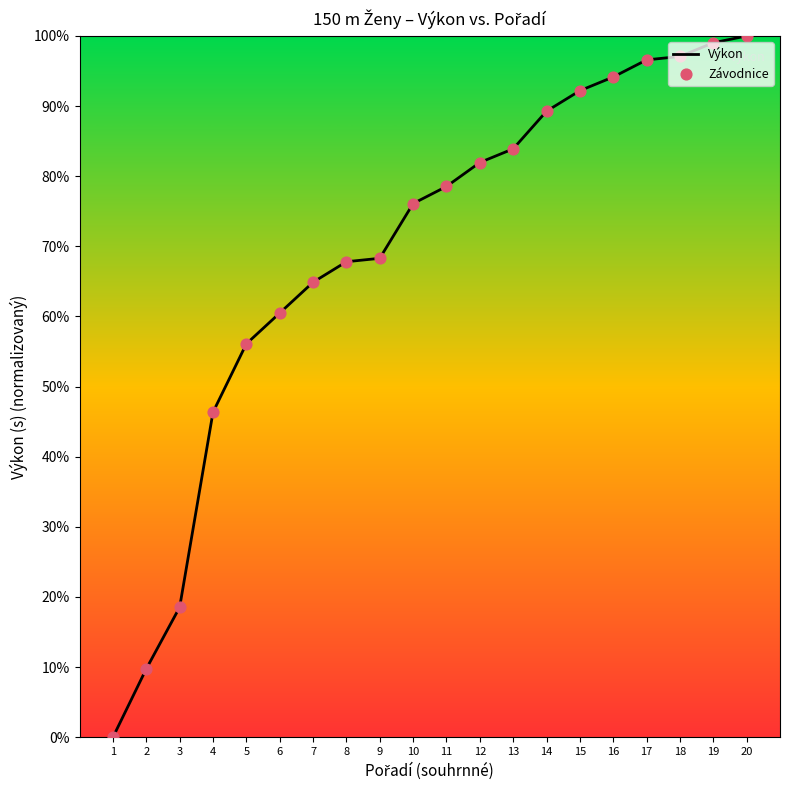

What is the change in value from 12 to 18?

+15.1